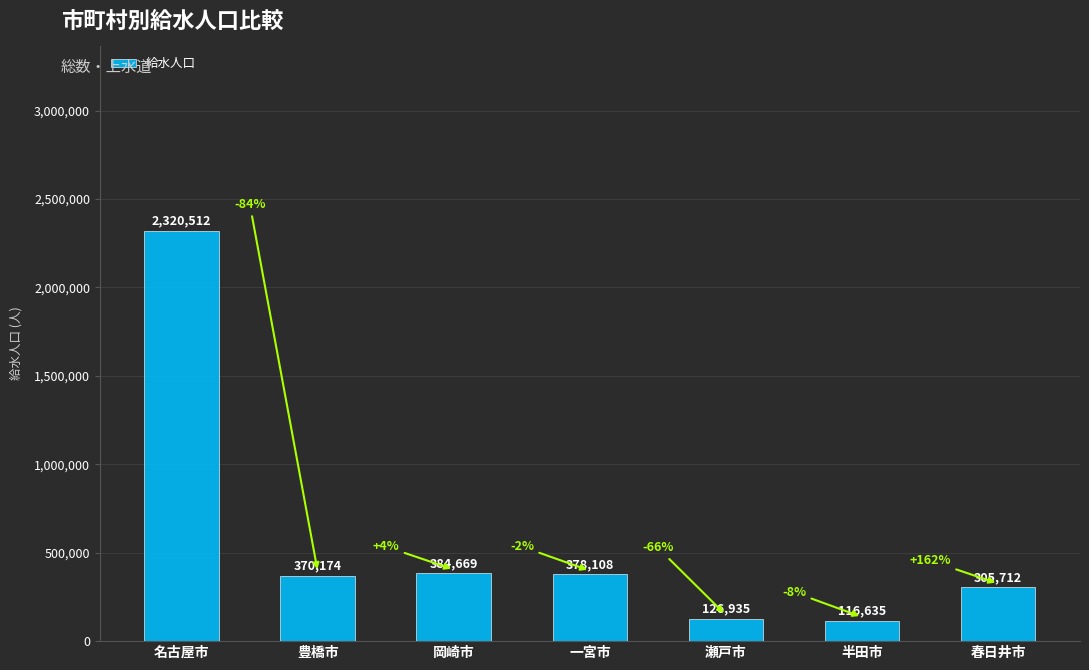

Between 春日井市 and 瀬戸市, which is larger?

春日井市